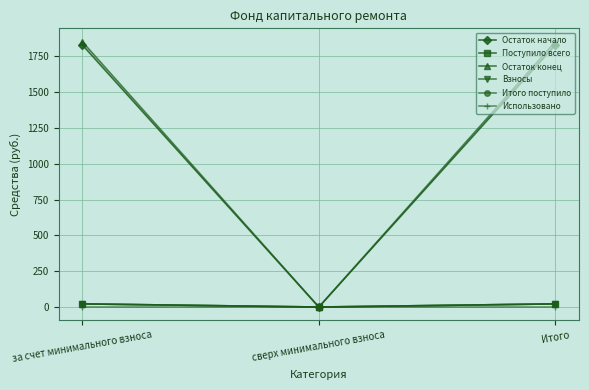

Which has a higher value, Итого or сверх минимального взноса?

Итого